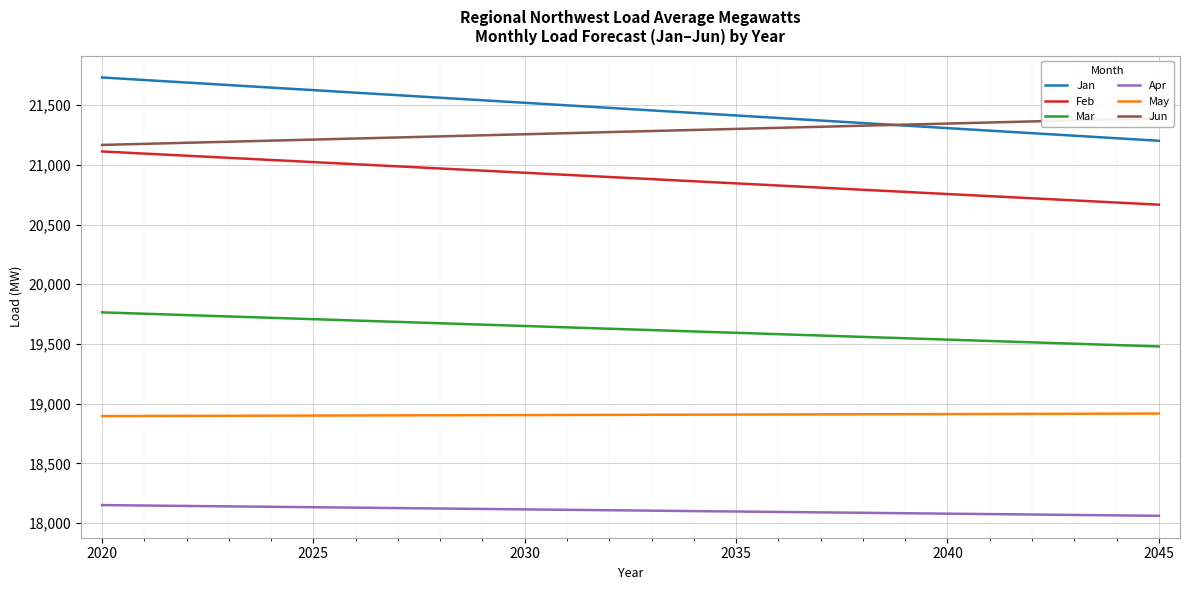

What is the value of the Jun point at the 2nd from the left?

21175.9